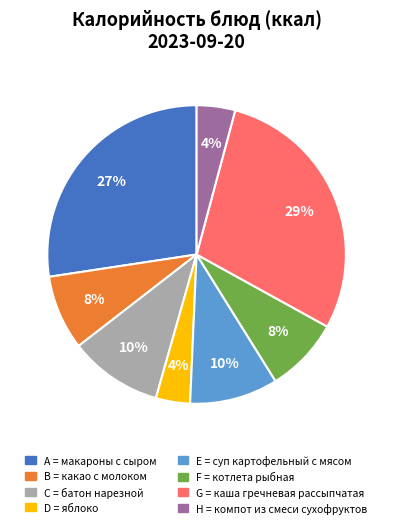

To the nearest percent, what is the average slice percentage?

12%